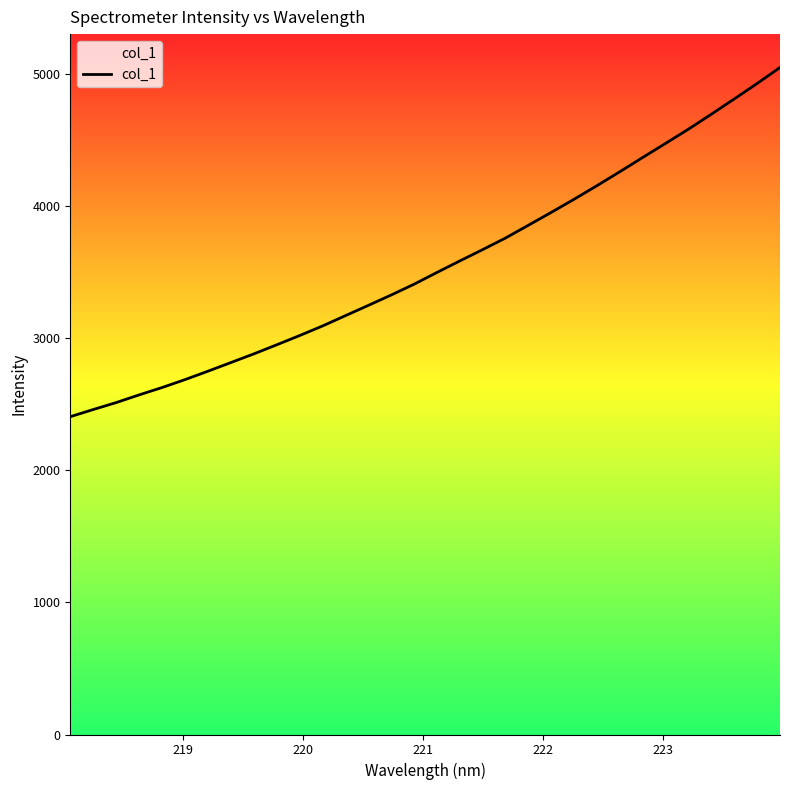

The value at 222 is 3529.5. True or false?

False